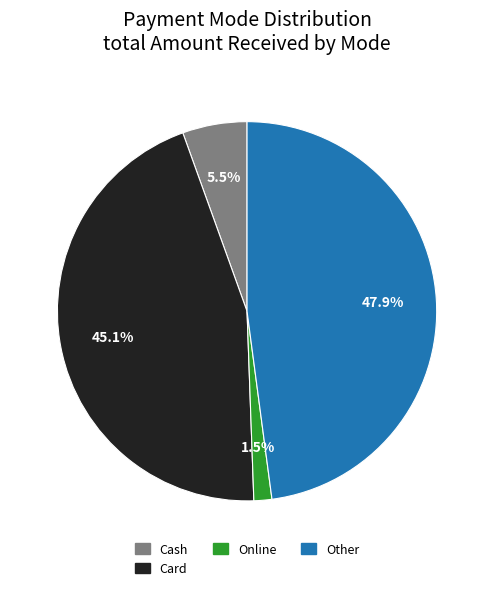

Is there any slice that represents more than half of the pie?

No